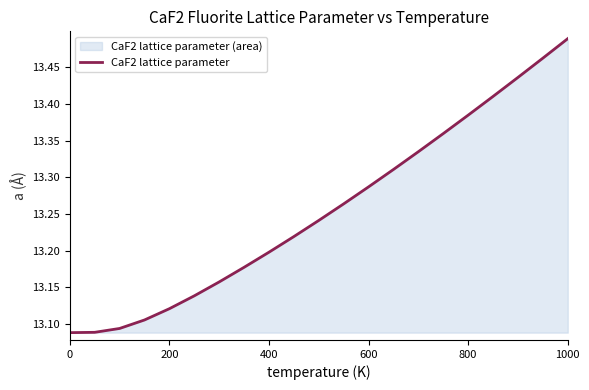

The chart shows a value of 8.1 at 600. True or false?

False